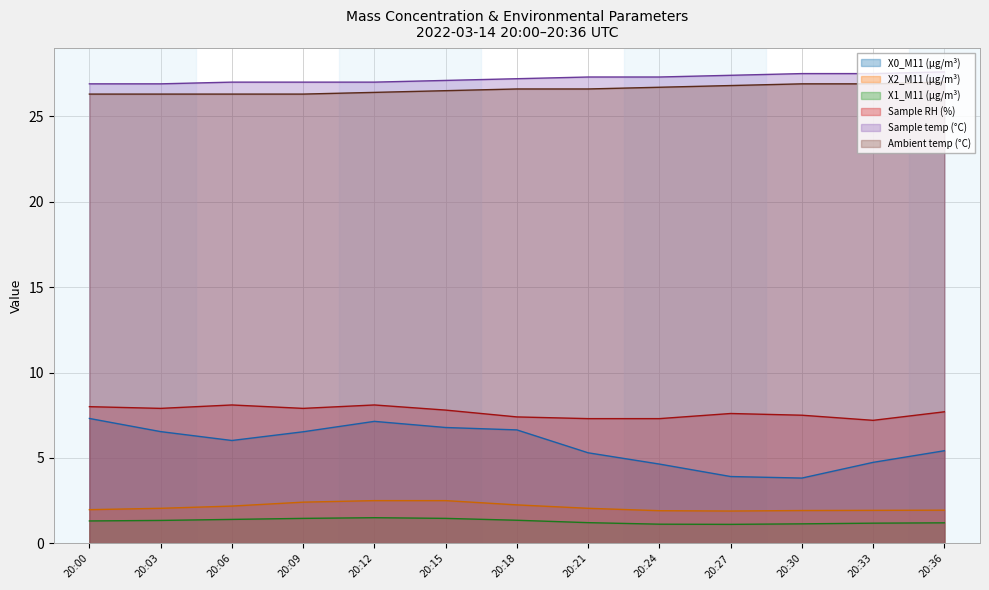

What is the sum of all X0_M11 (μg/m³) values?

74.8